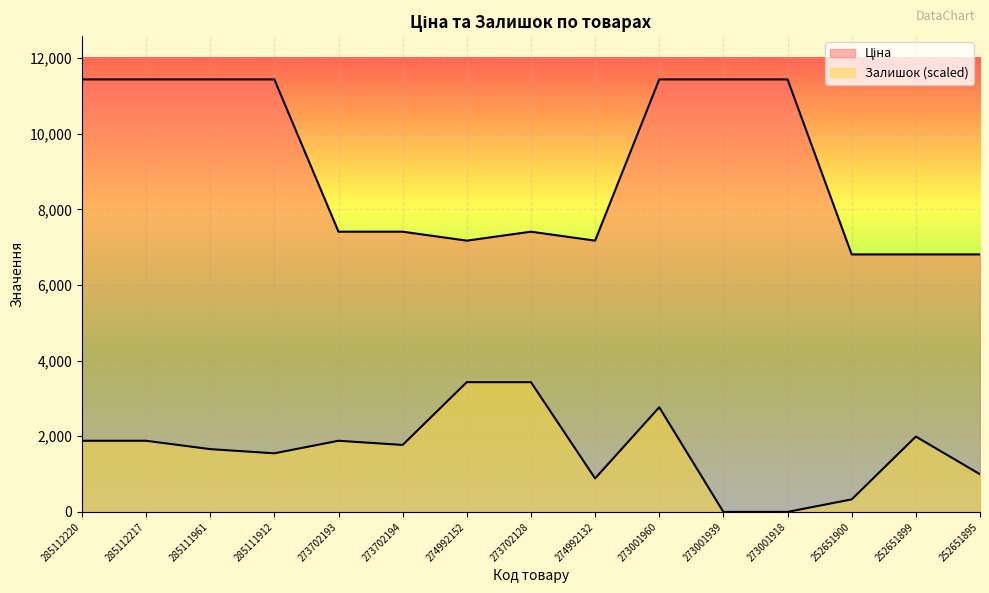

Where is the first local maximum for Залишок?

273702193